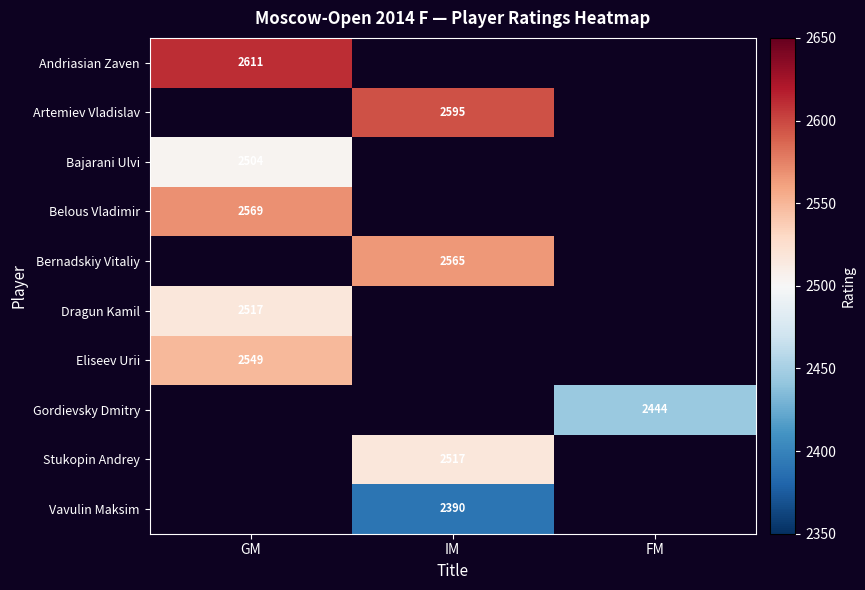

Is it true that Dragun Kamil equals 2517 at GM?

True